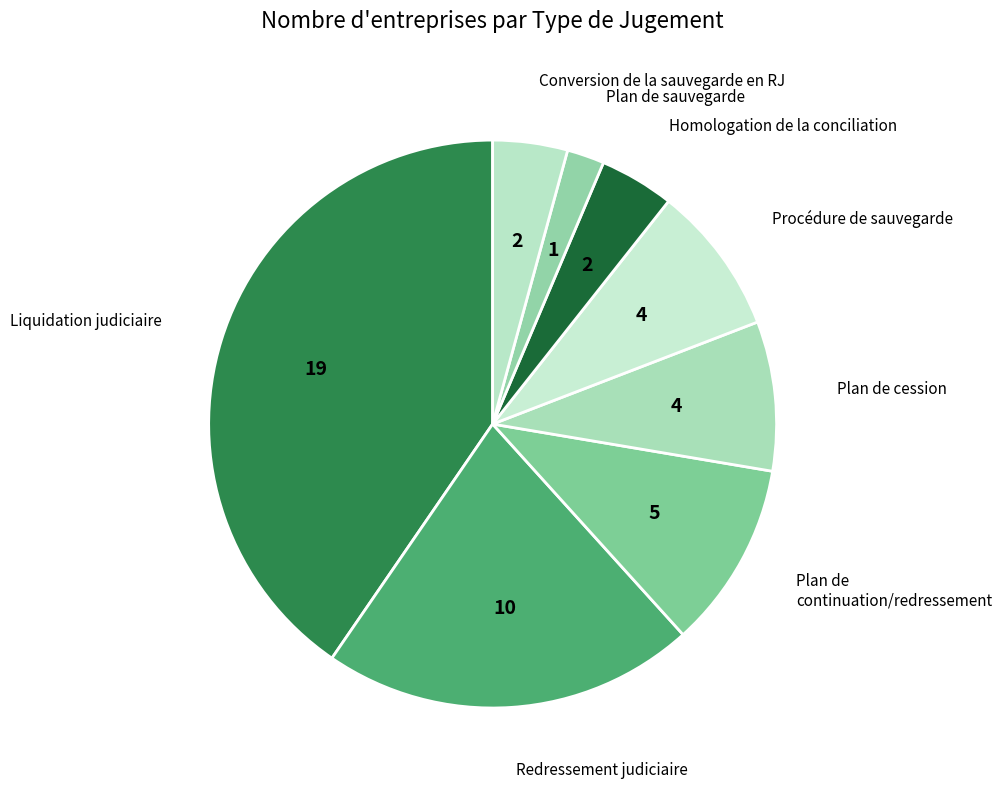

What is the smallest slice in the pie chart?

Plan de sauvegarde